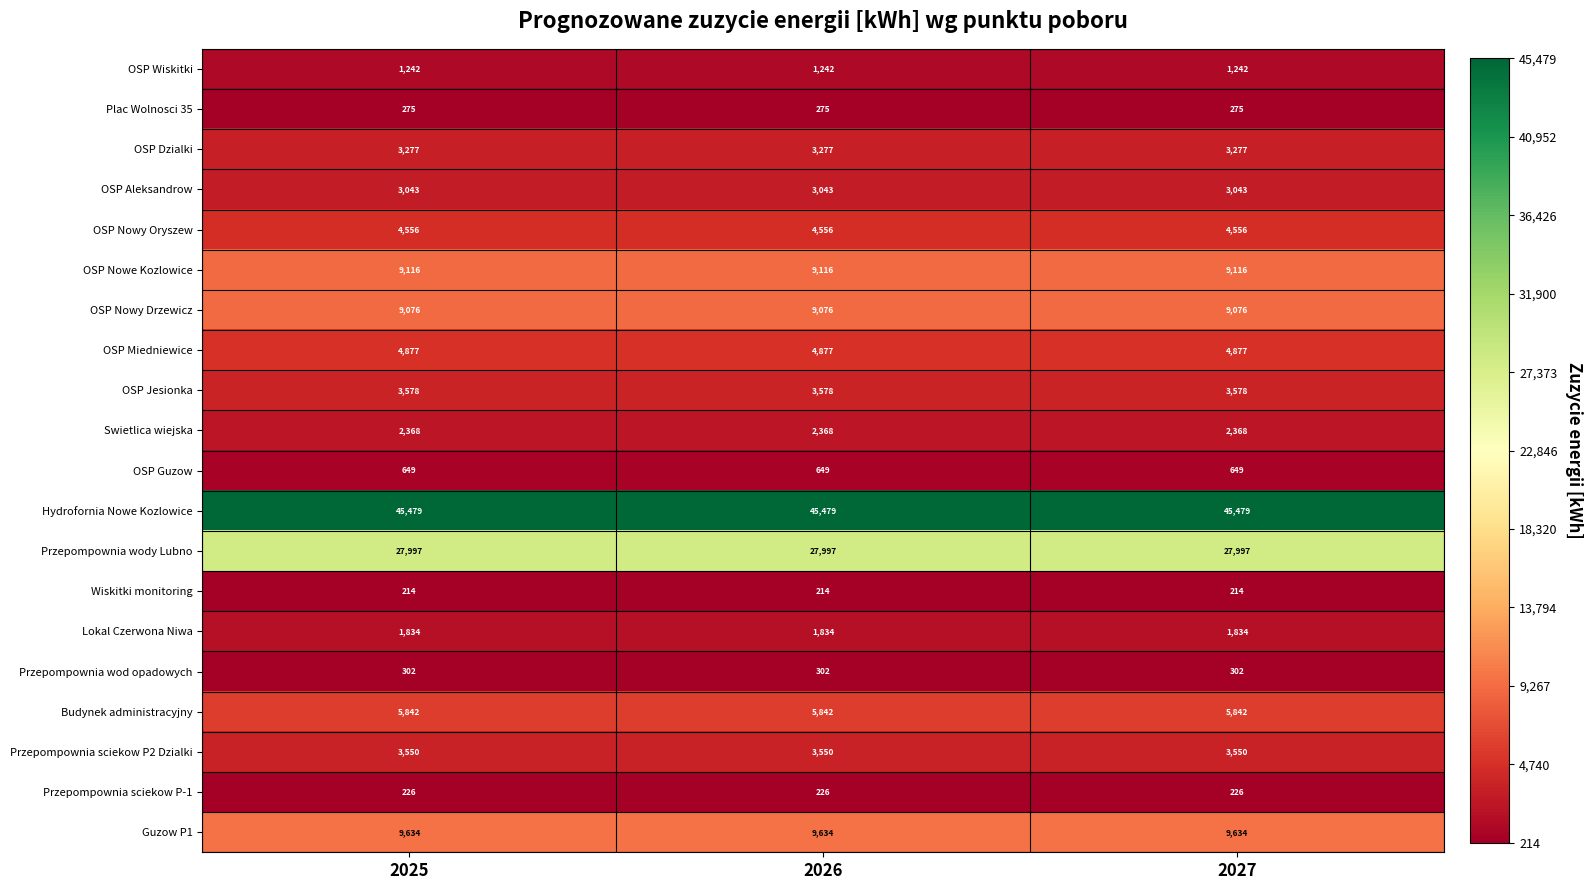

Is it true that OSP Nowy Oryszew equals 4556 at 2026?

True